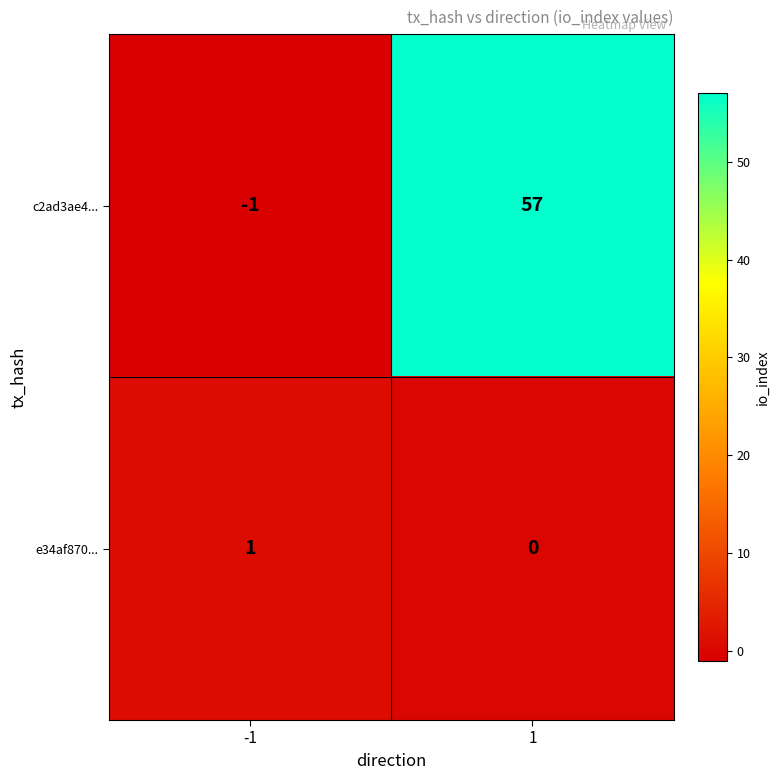

Rank the series by their maximum value, from lowest to highest.

e34af870..., c2ad3ae4...